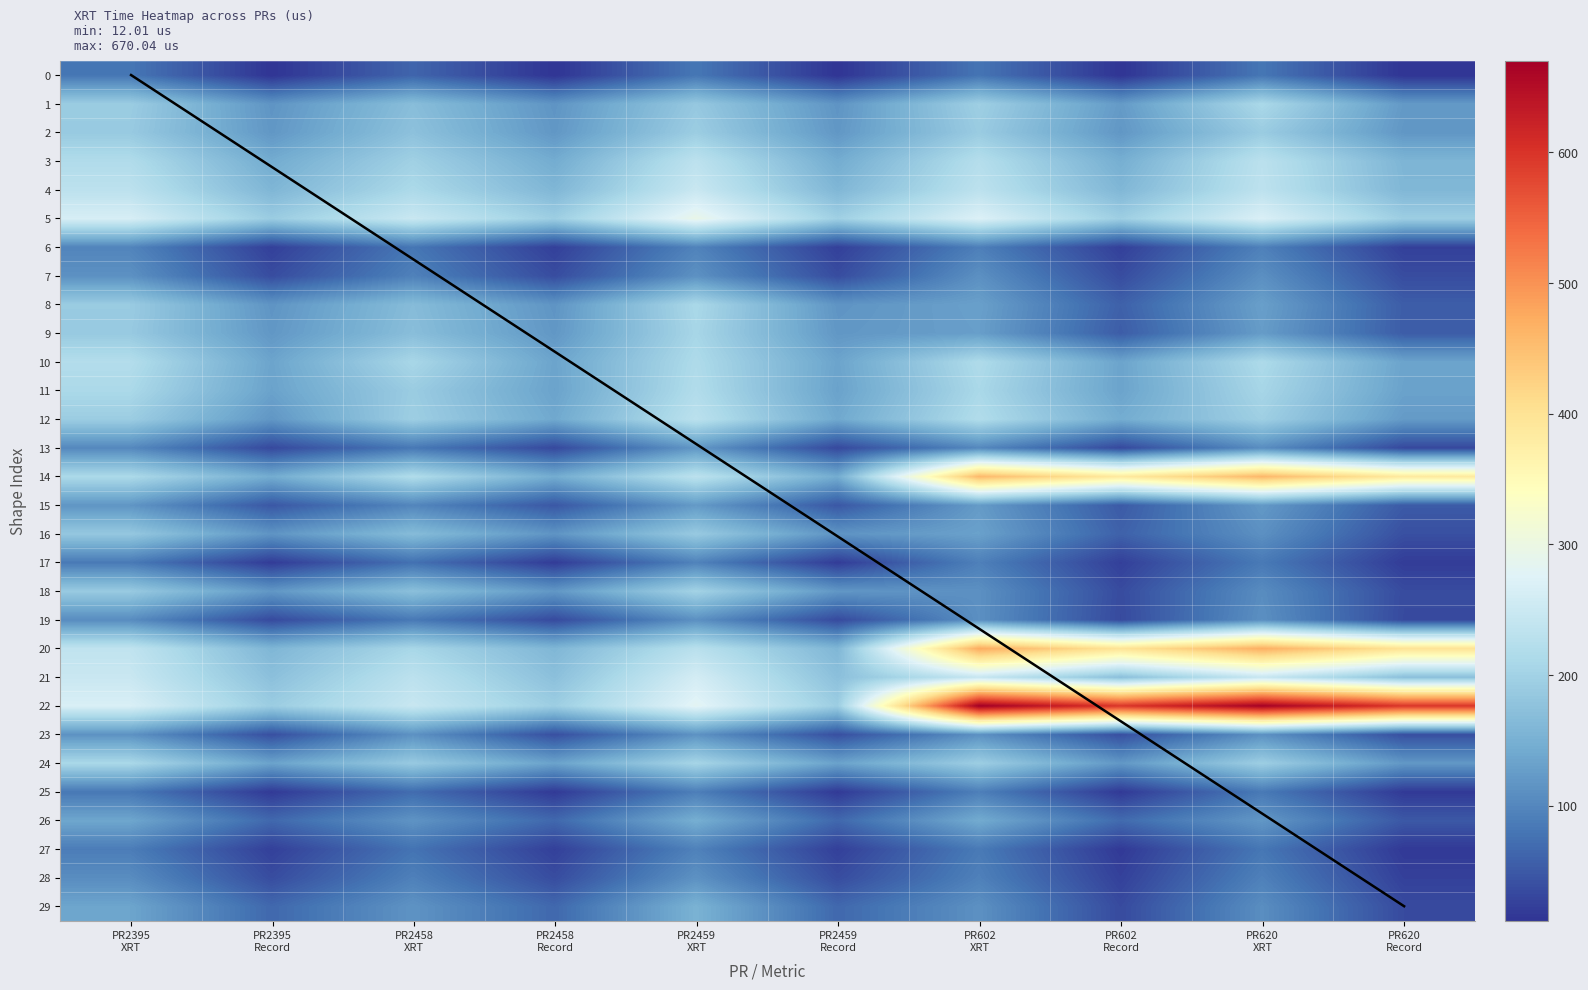

Which series has the largest range (max minus min)?

22